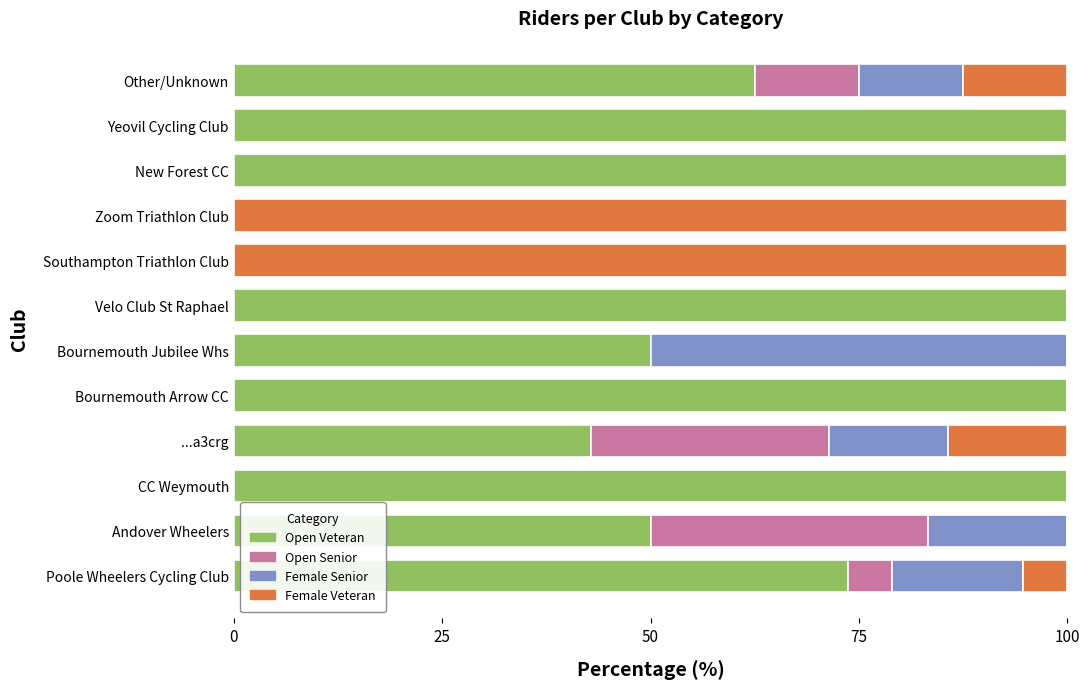

What is the total value across all series at Zoom Triathlon Club?

100.0